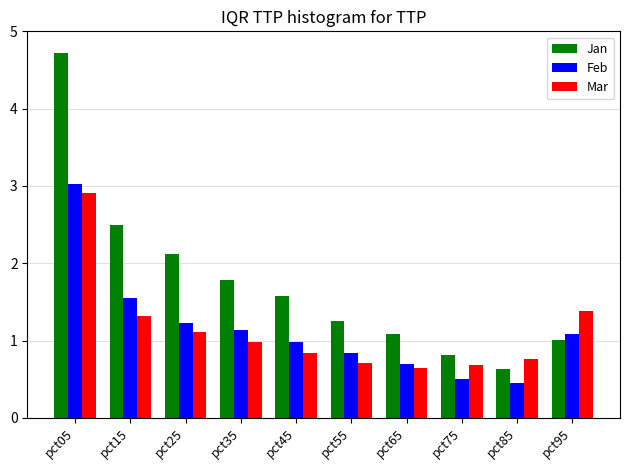

What is the spread (max minus min) of values at pct45?

0.7